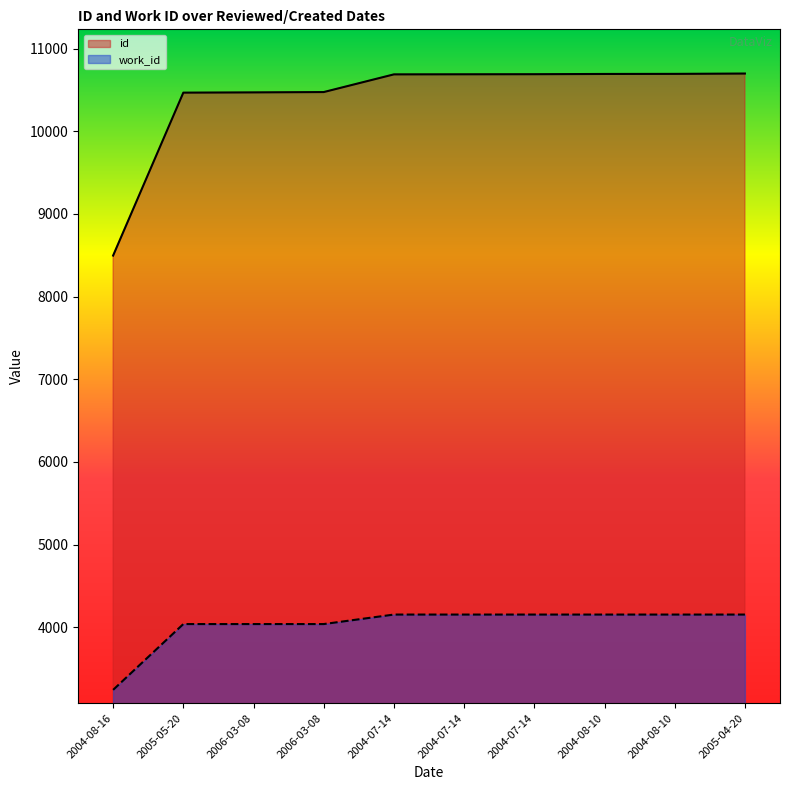

True or false: id has more than 2 interior local peaks.

False